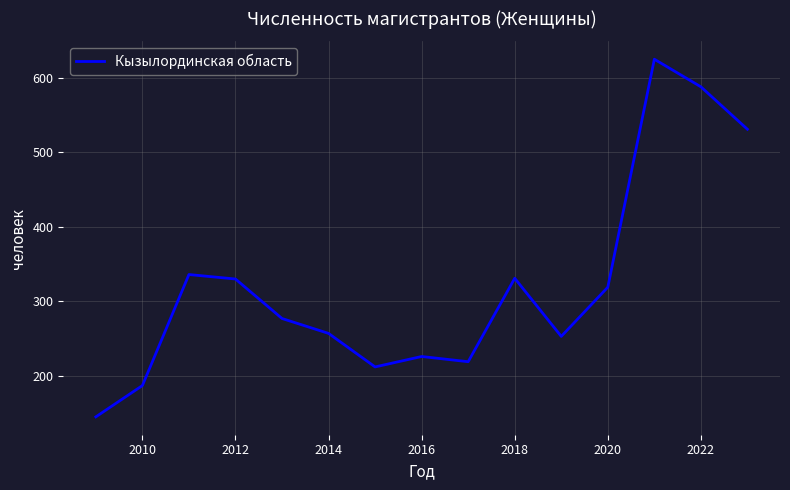

What is the minimum value shown in the chart?

145